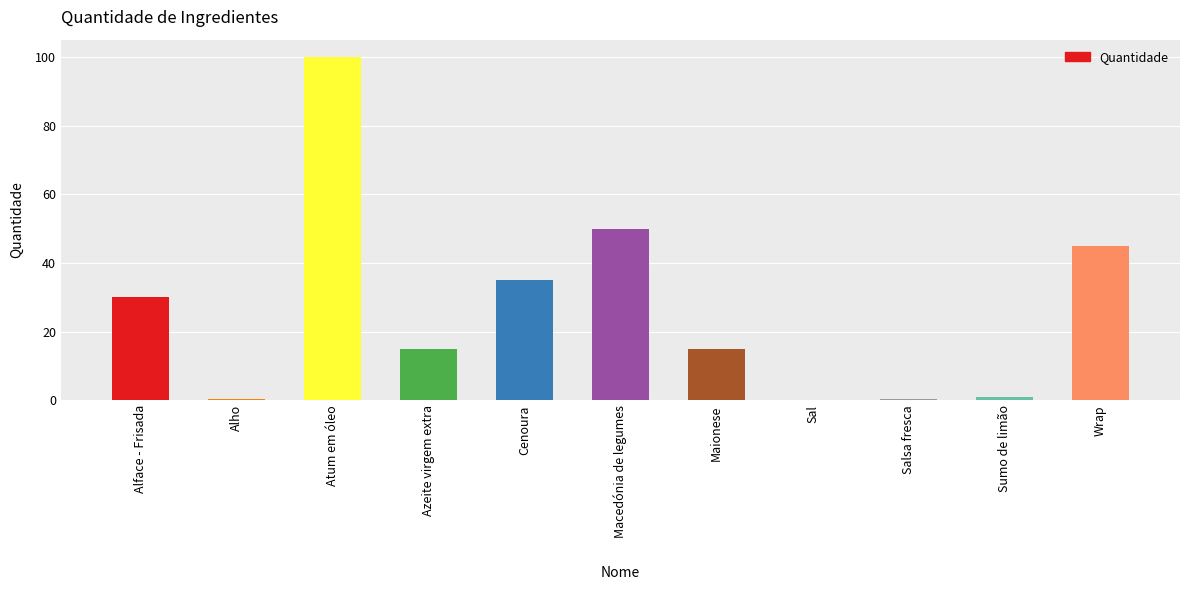

What is the change in value from Macedónia de legumes to Wrap?

-5.0